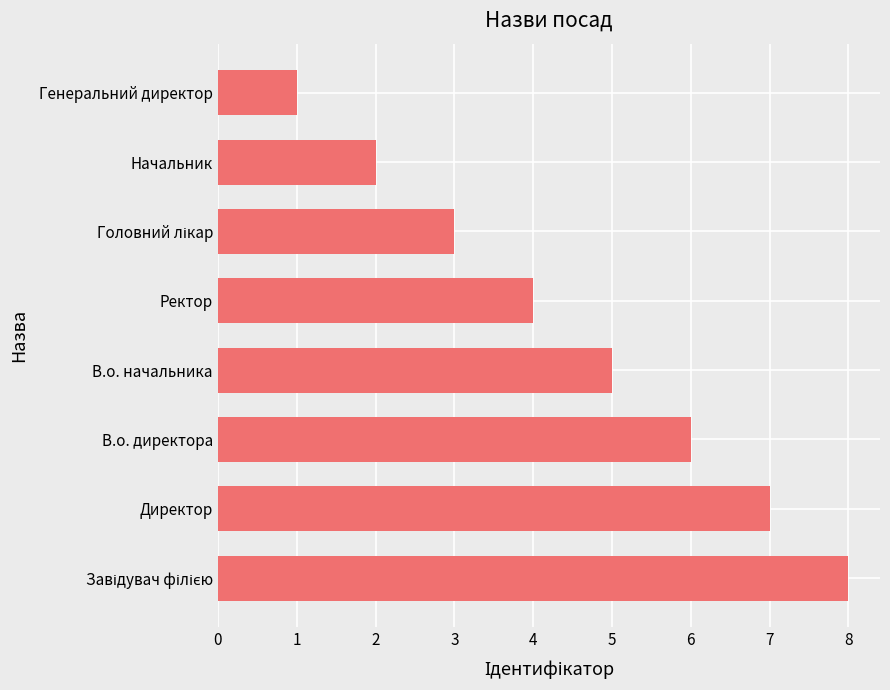

Reading bottom to top, extract all data points from this chart.

8	7	6	5	4	3	2	1